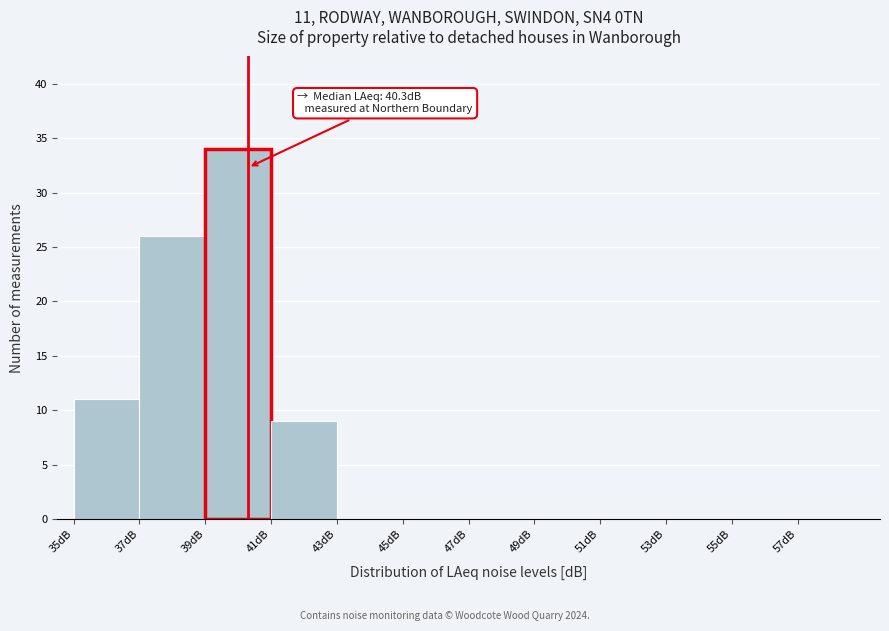

Which range on the x-axis has the tallest bar?

39 to 41